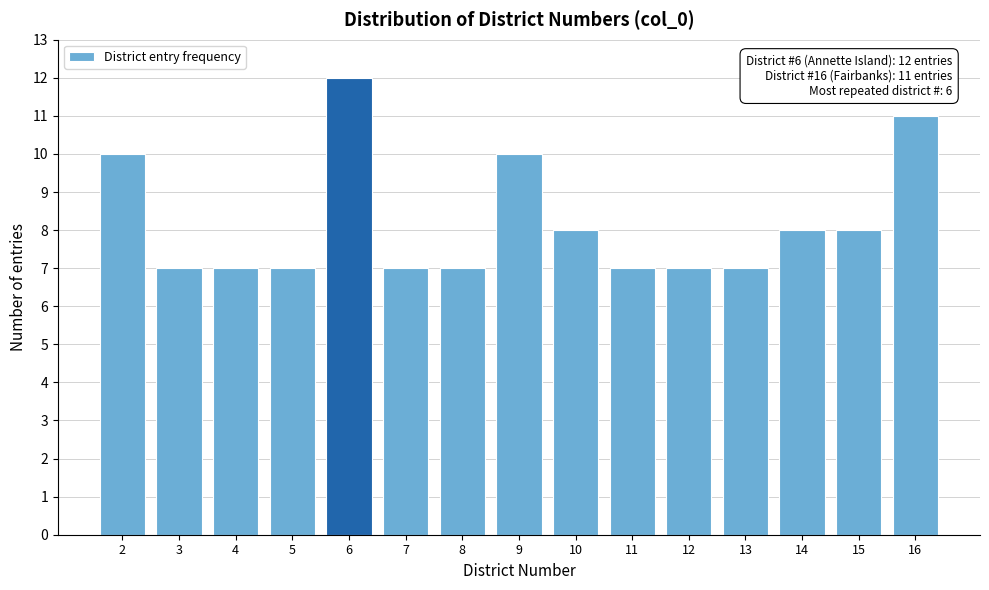

Reading left to right, transcribe all the data shown in this chart.

10	7	7	7	12	7	7	10	8	7	7	7	8	8	11